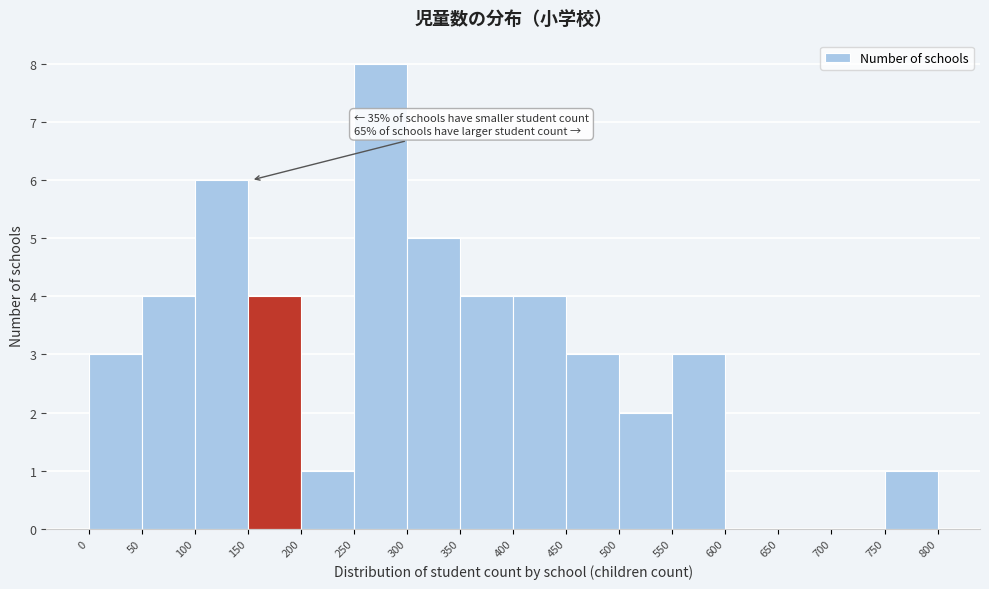

Which range on the x-axis has the tallest bar?

250 to 300